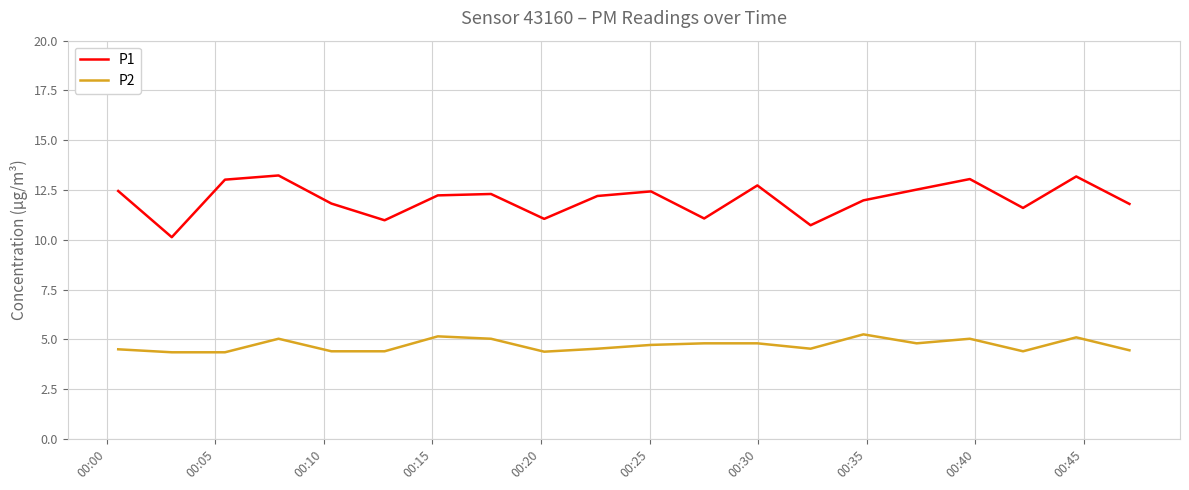

True or false: P2 and P1 intersect in this chart.

False